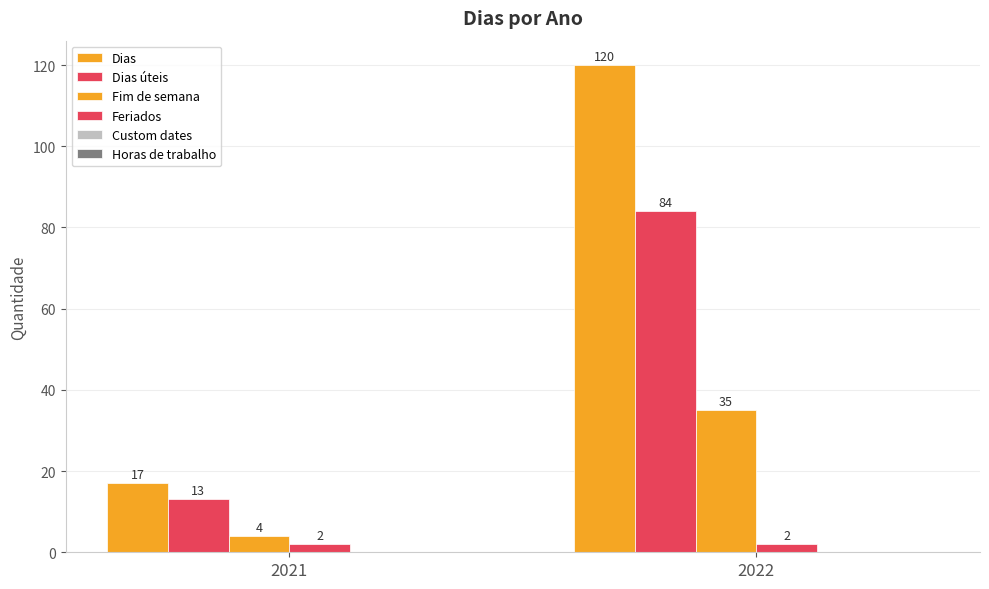

Reading left to right, what are all the values shown in this chart?

Dias: 2021=17	2022=120
Dias úteis: 2021=13	2022=84
Fim de semana: 2021=4	2022=35
Feriados: 2021=2	2022=2
Custom dates: 2021=0	2022=0
Horas de trabalho: 2021=0	2022=0